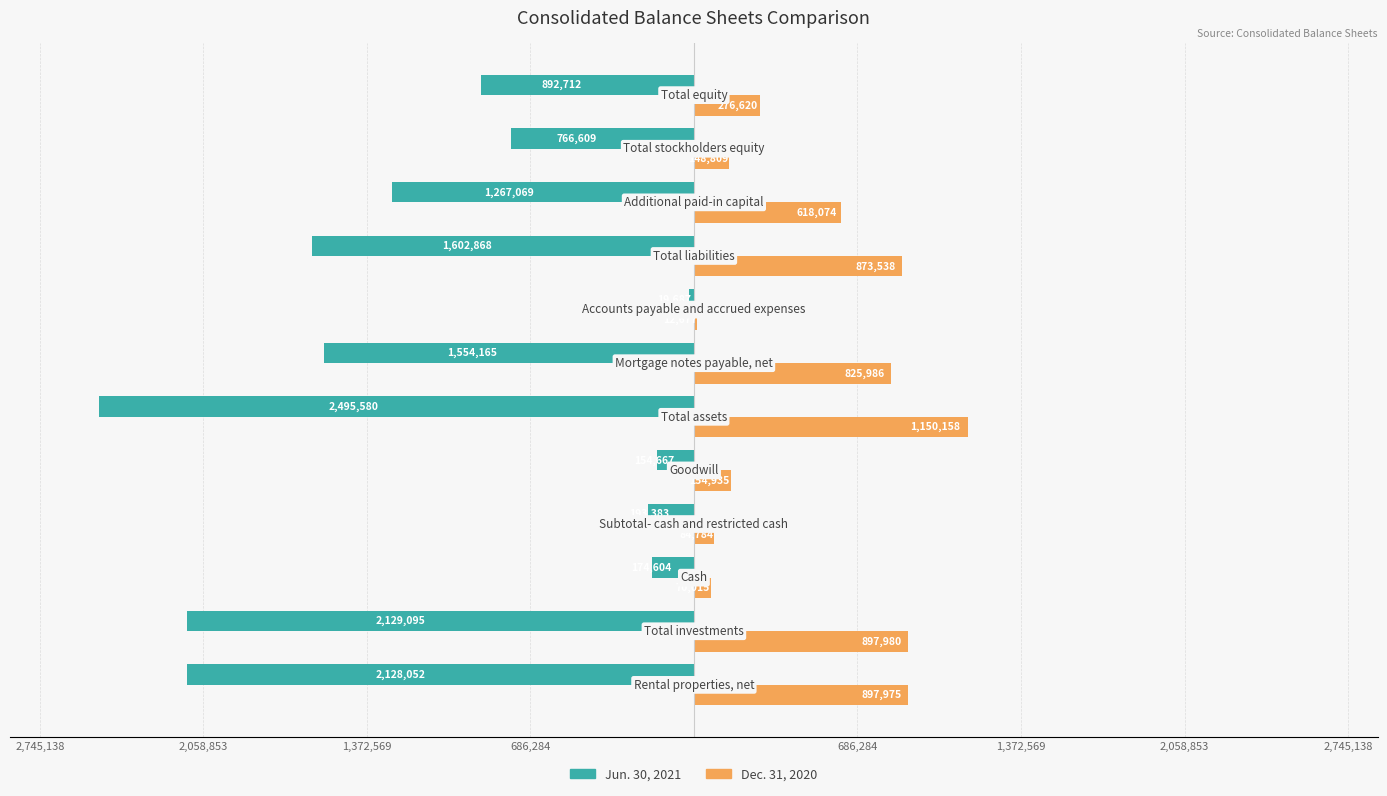

What is the value of the Dec. 31, 2020 bar at the 9th from the left?

873538